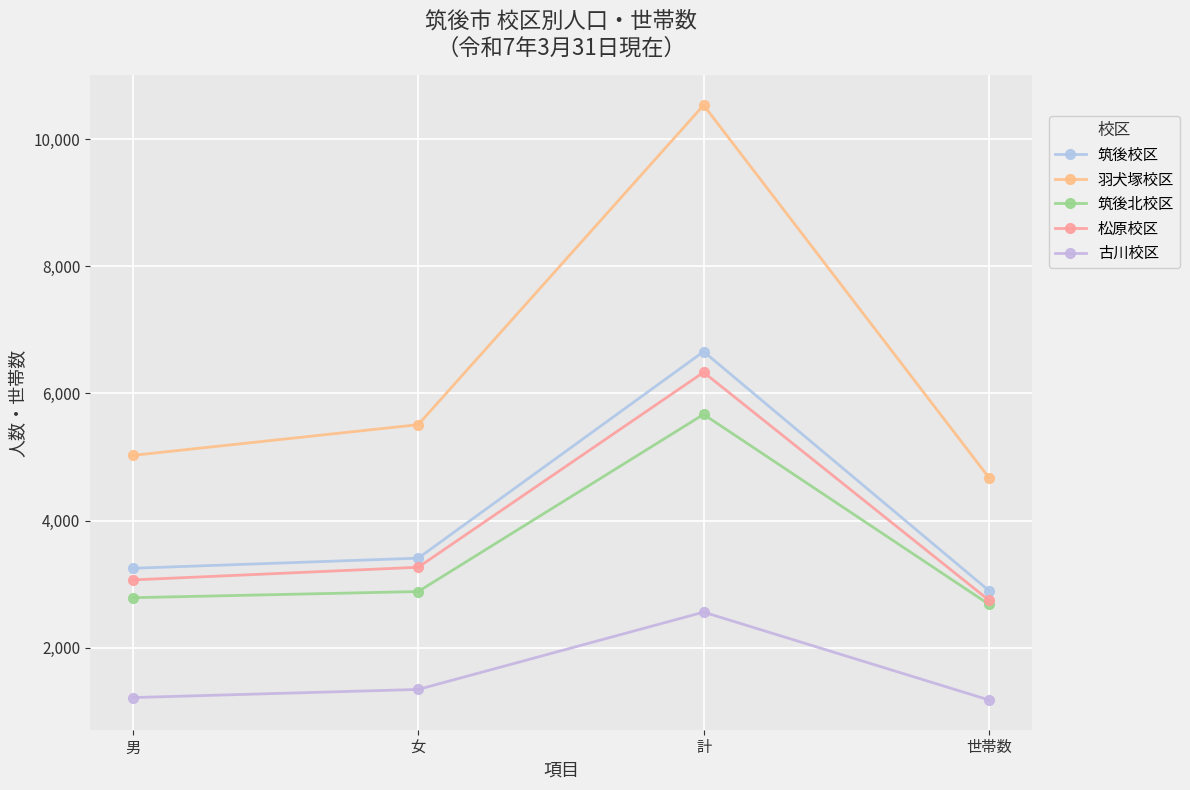

True or false: 松原校区 and 古川校区 cross at least once.

False